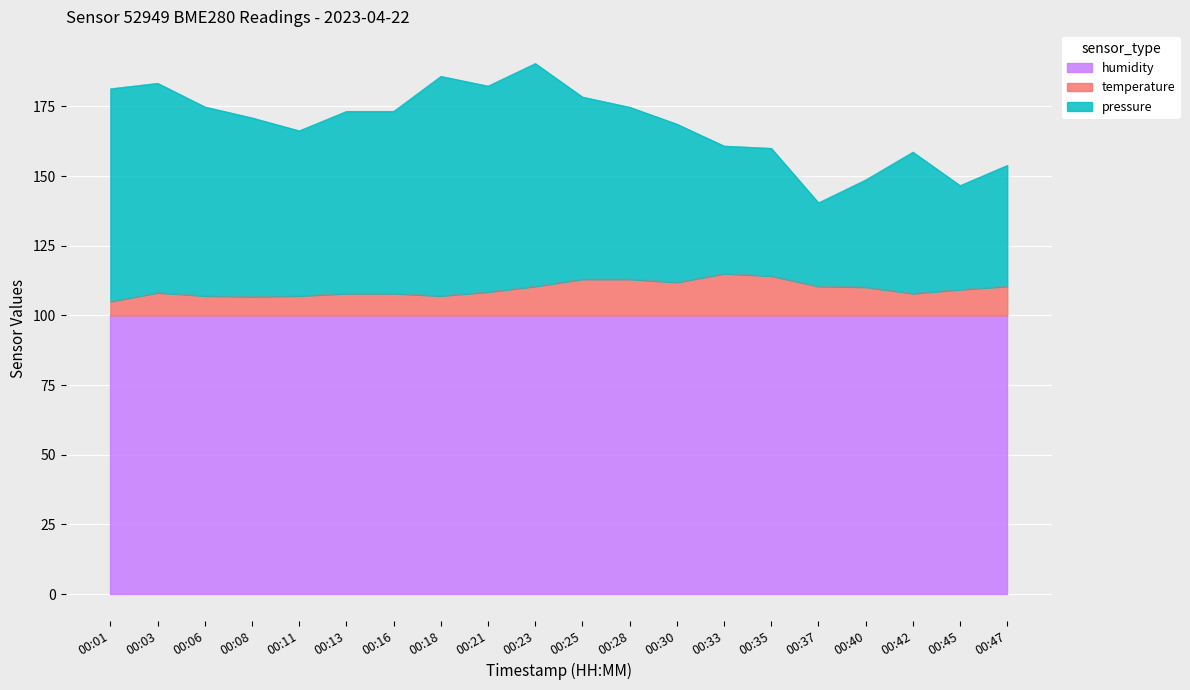

In temperature, how many points are higher than both neighbors (excluding endpoints)?

2